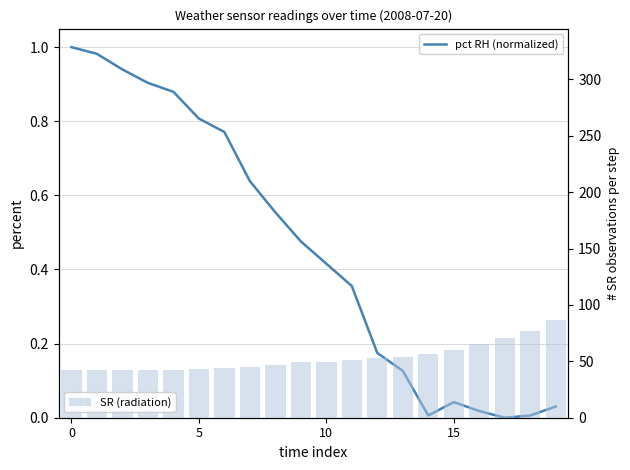

What are all the series names shown in the legend?

pct RH (normalized), SR (radiation)